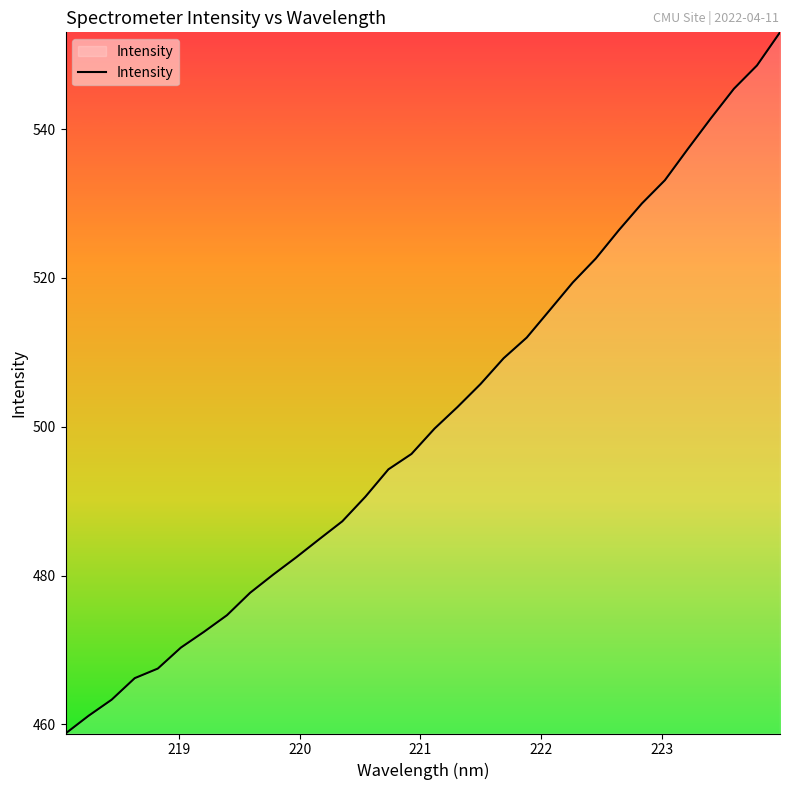

What is the difference between the maximum and minimum values?

94.2